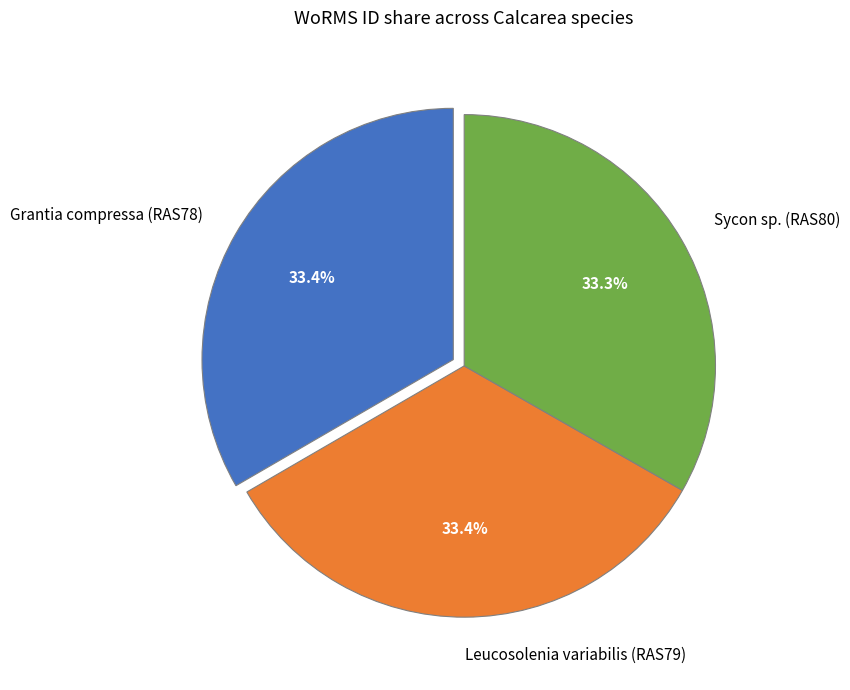

Does Leucosolenia variabilis (RAS79) account for over 50% of the chart?

No